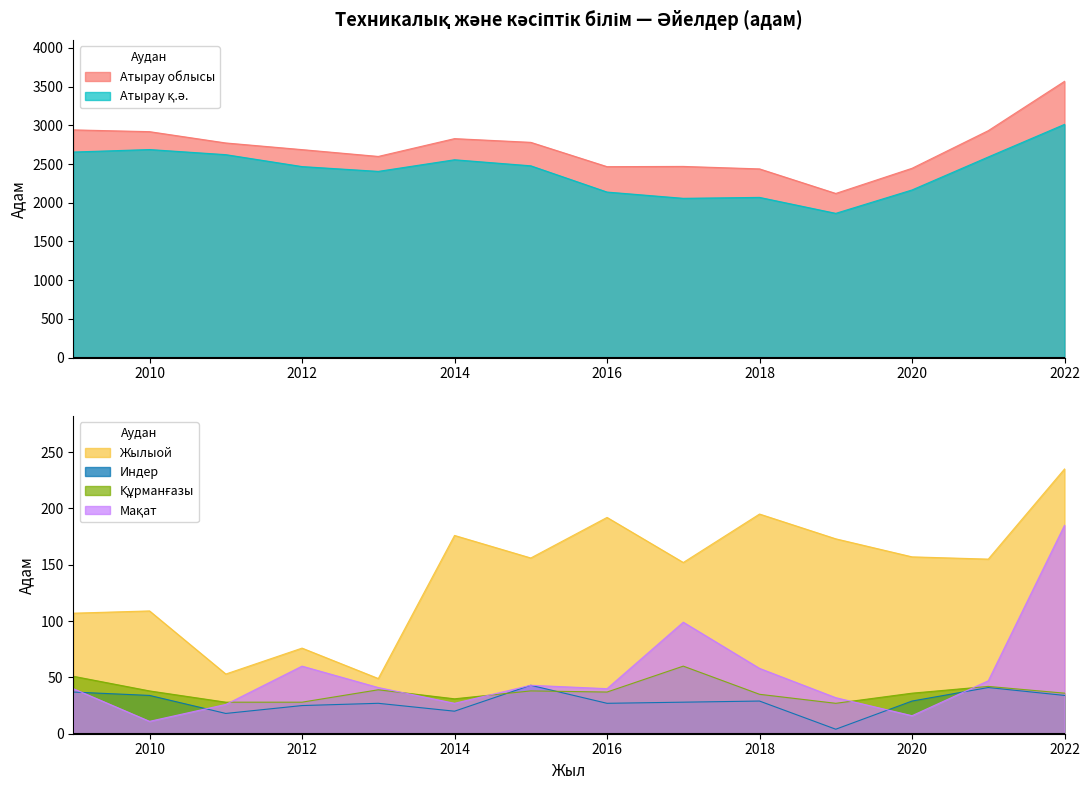

Which label corresponds to the largest value in the chart?

2022